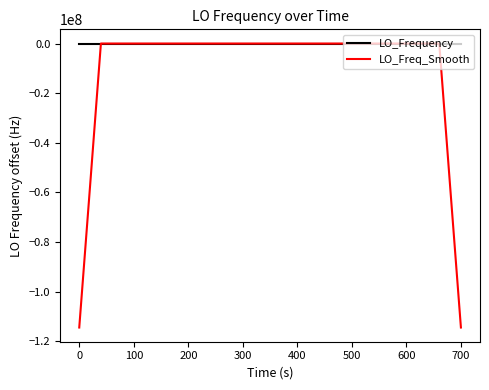

Rank the series by their average value, from highest to lowest.

LO_Frequency, LO_Freq_Smooth